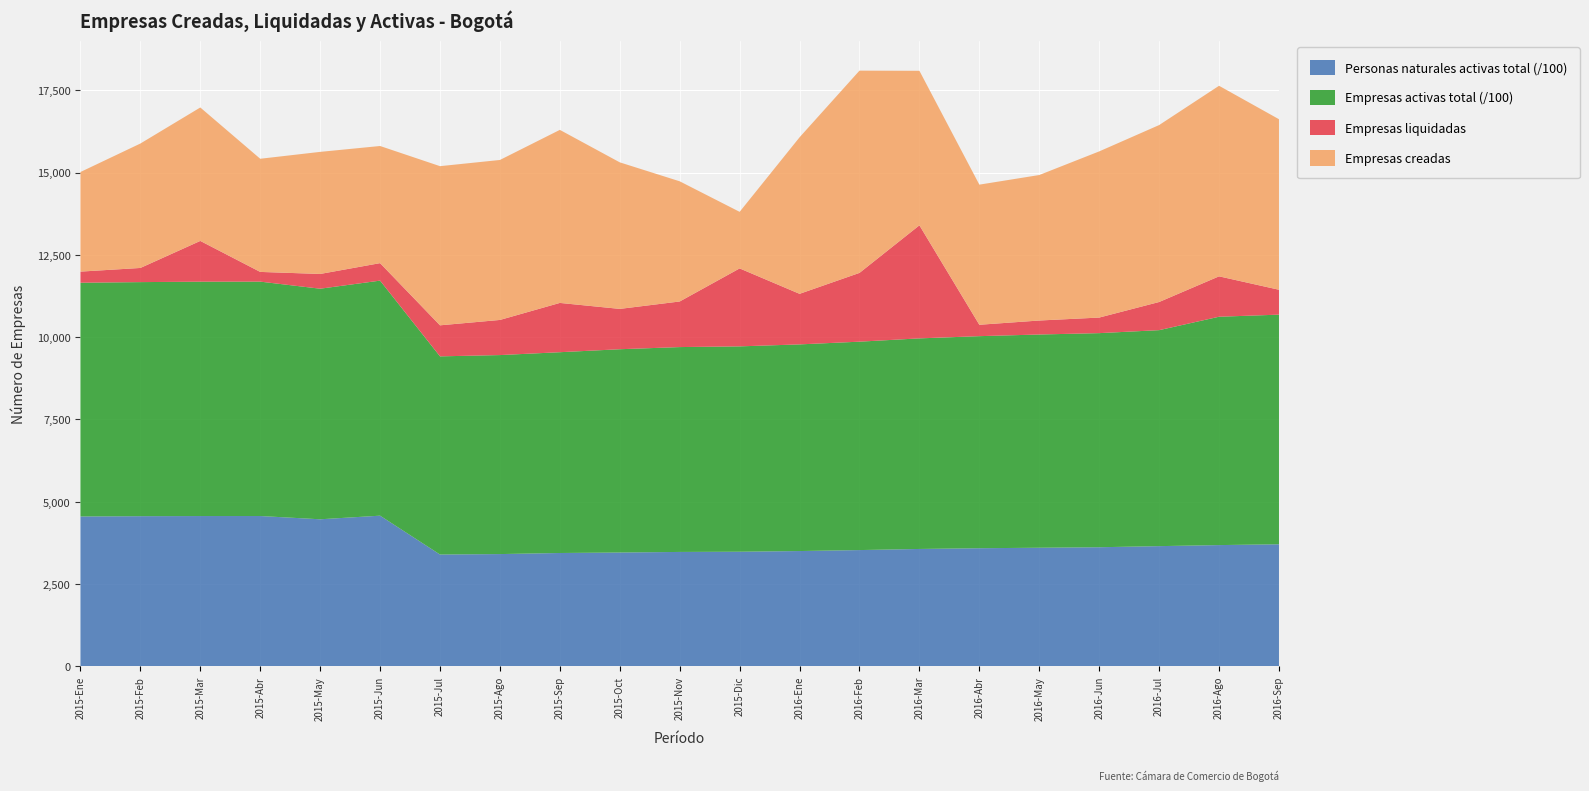

Reading left to right, list all the values displayed in this chart.

Empresas creadas: 2015-Ene=3025	2015-Feb=3779	2015-Mar=4053	2015-Abr=3437	2015-May=3708	2015-Jun=3558	2015-Jul=4834	2015-Ago=4859	2015-Sep=5256	2015-Oct=4451	2015-Nov=3650	2015-Dic=1718	2016-Ene=4754	2016-Feb=6143	2016-Mar=4693	2016-Abr=4256	2016-May=4419	2016-Jun=5047	2016-Jul=5374	2016-Ago=5788	2016-Sep=5180
Empresas liquidadas: 2015-Ene=338	2015-Feb=430	2015-Mar=1238	2015-Abr=295	2015-May=448	2015-Jun=531	2015-Jul=943	2015-Ago=1067	2015-Sep=1497	2015-Oct=1225	2015-Nov=1385	2015-Dic=2368	2016-Ene=1536	2016-Feb=2089	2016-Mar=3434	2016-Abr=346	2016-May=425	2016-Jun=473	2016-Jul=855	2016-Ago=1227	2016-Sep=756
Empresas activas total: 2015-Ene=709932	2015-Feb=710948	2015-Mar=711828	2015-Abr=711923	2015-May=700333	2015-Jun=713930	2015-Jul=601895	2015-Ago=604437	2015-Sep=609847	2015-Oct=617448	2015-Nov=622210	2015-Dic=623738	2016-Ene=627656	2016-Feb=632973	2016-Mar=639617	2016-Abr=644109	2016-May=647651	2016-Jun=650286	2016-Jul=656008	2016-Ago=693593	2016-Sep=697447
Personas naturales activas total: 2015-Ene=455385	2015-Feb=456268	2015-Mar=456708	2015-Abr=456767	2015-May=446858	2015-Jun=457824	2015-Jul=339797	2015-Ago=341185	2015-Sep=344467	2015-Oct=345910	2015-Nov=347684	2015-Dic=348304	2016-Ene=350397	2016-Feb=353342	2016-Mar=356719	2016-Abr=358964	2016-May=360434	2016-Jun=361950	2016-Jul=365298	2016-Ago=368474	2016-Sep=370947